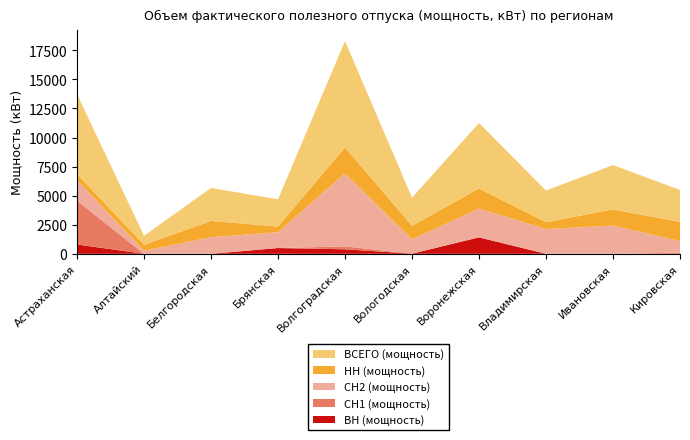

Reading left to right, list all the values displayed in this chart.

ВН (мощность): Астраханская=803.6	Алтайский=0.0	Белгородская=0.0	Брянская=496.0	Волгоградская=389.7	Вологодская=12.2	Воронежская=1416.4	Владимирская=0.0	Ивановская=0.0	Кировская=0.0
СН1 (мощность): Астраханская=3772.1	Алтайский=0.0	Белгородская=0.0	Брянская=0.0	Волгоградская=248.2	Вологодская=0.0	Воронежская=0.0	Владимирская=0.0	Ивановская=0.0	Кировская=99.8
СН2 (мощность): Астраханская=1761.5	Алтайский=263.0	Белгородская=1431.7	Брянская=1360.9	Волгоградская=6276.9	Вологодская=1228.0	Воронежская=2478.8	Владимирская=2131.7	Ивановская=2430.3	Кировская=998.5
НН (мощность): Астраханская=525.5	Алтайский=514.3	Белгородская=1399.3	Брянская=488.2	Волгоградская=2235.0	Вологодская=1175.4	Воронежская=1729.2	Владимирская=588.9	Ивановская=1386.0	Кировская=1648.9
ВСЕГО (мощность): Астраханская=6862.6	Алтайский=777.3	Белгородская=2831.0	Брянская=2345.1	Волгоградская=9149.8	Вологодская=2415.5	Воронежская=5624.5	Владимирская=2720.6	Ивановская=3816.4	Кировская=2747.2